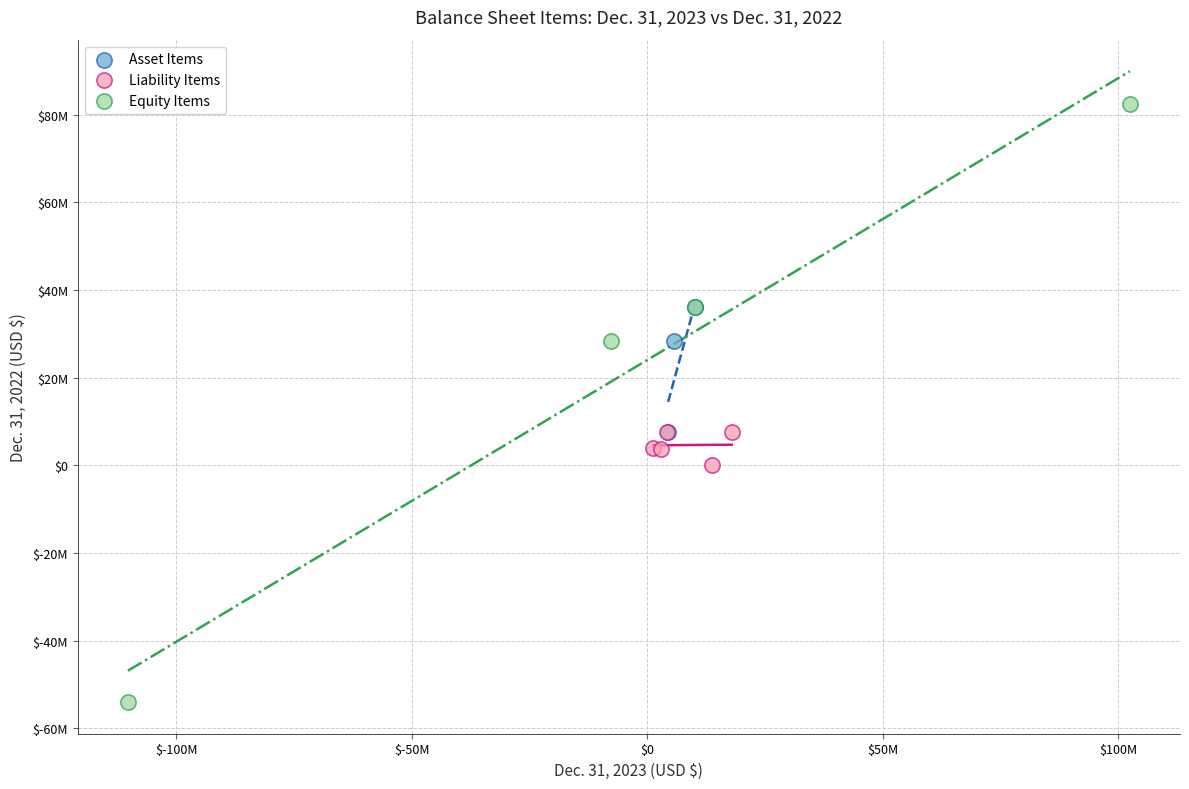

What are all the series names shown in the legend?

Asset Items, Liability Items, Equity Items